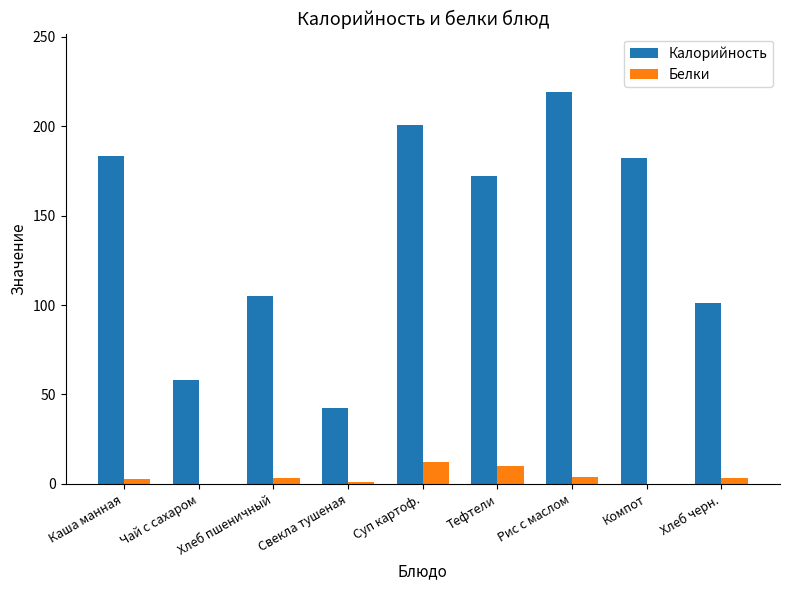

Is the value of Белки at Чай с сахаром greater than the value of Калорийность at Рис с маслом?

No